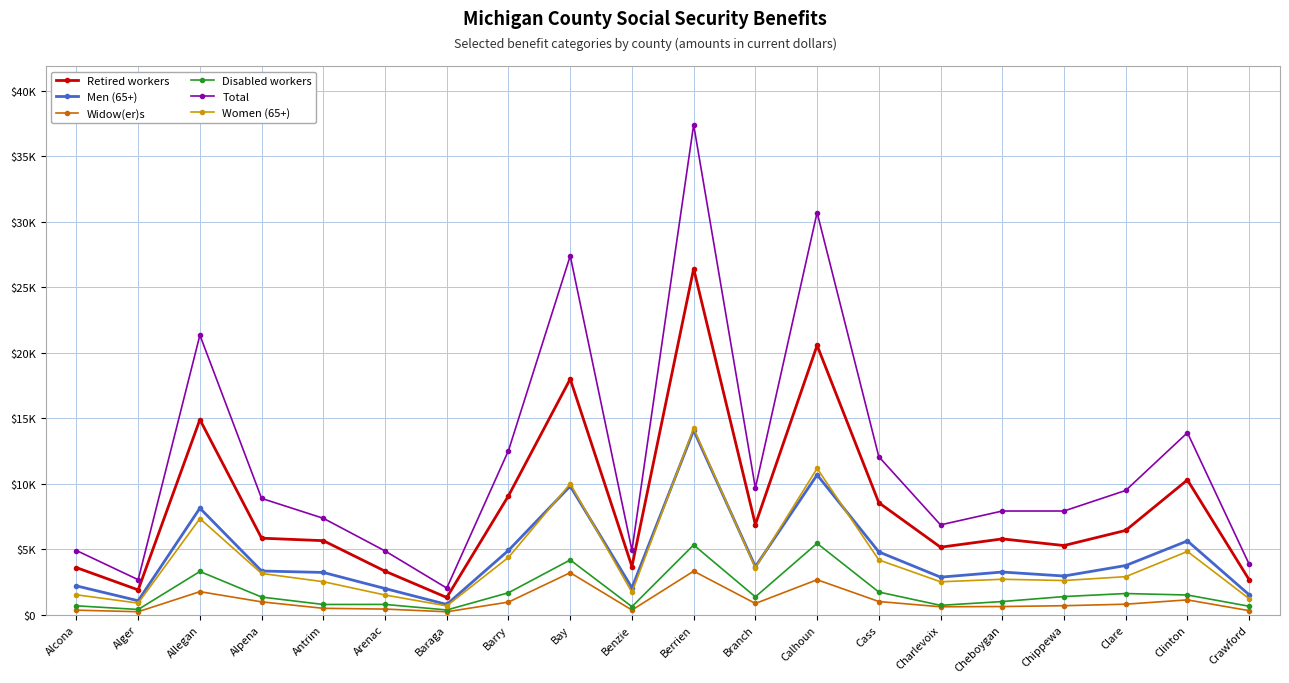

Does the chart display data point markers on the line(s)?

Yes